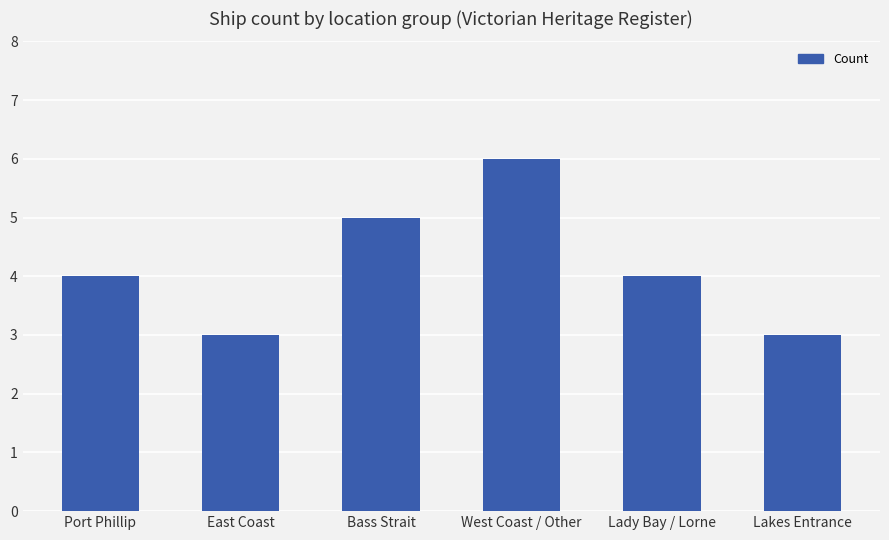

What is the label of the 5th bar from the left?

Lady Bay / Lorne